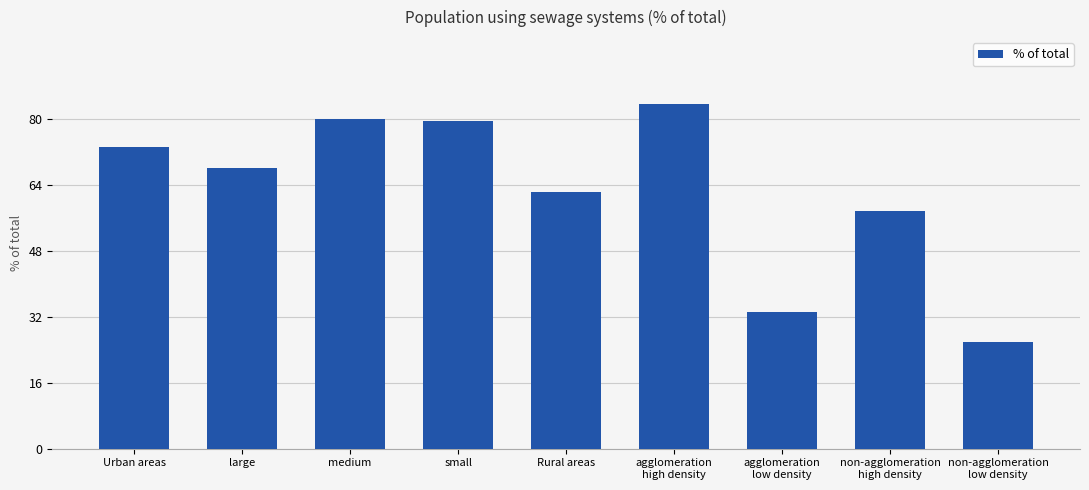

What is the average value?

62.7